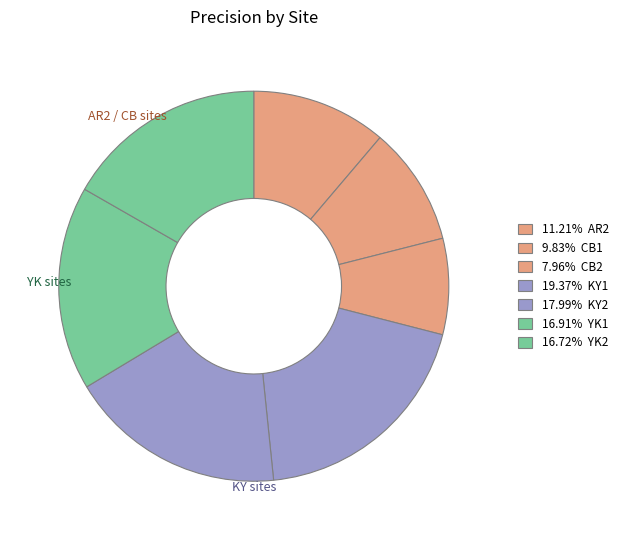

Which category has the smallest portion of the pie?

CB2